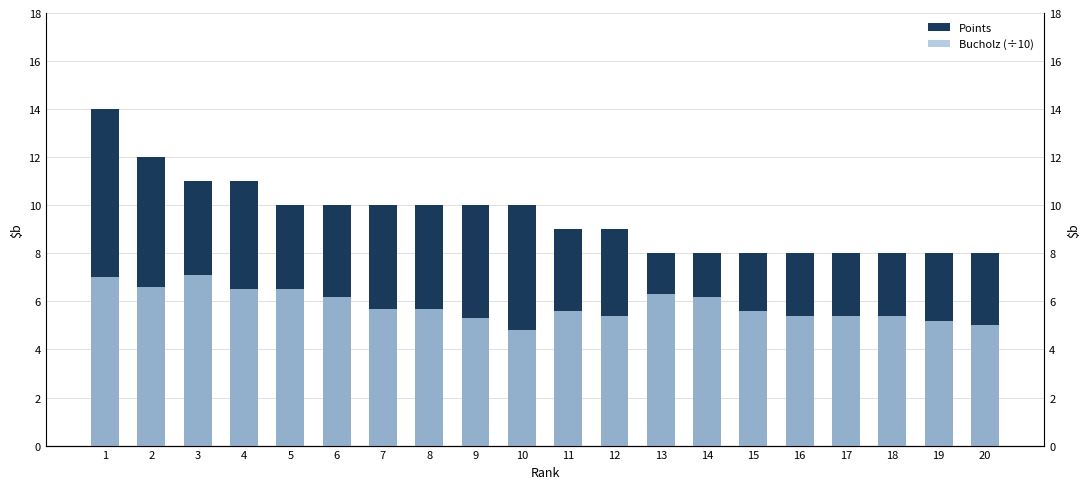

At which category is the sum across all series the highest?

1